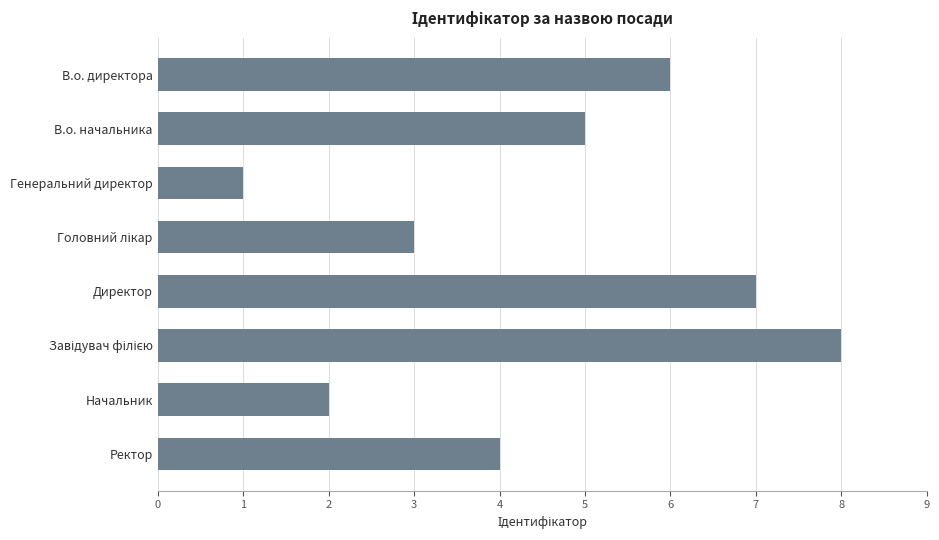

Reading top to bottom, what are all the values shown in this chart?

6	5	1	3	7	8	2	4